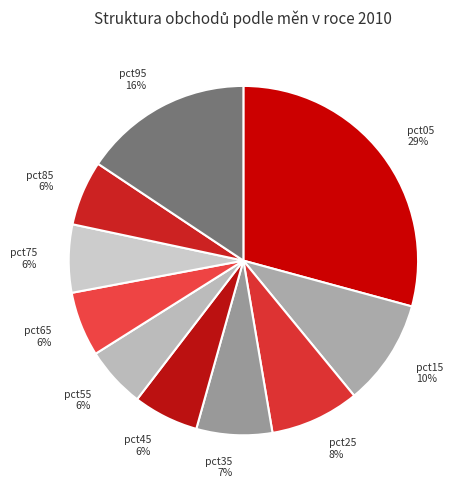

The pct15 slice represents 1% of the pie. True or false?

False